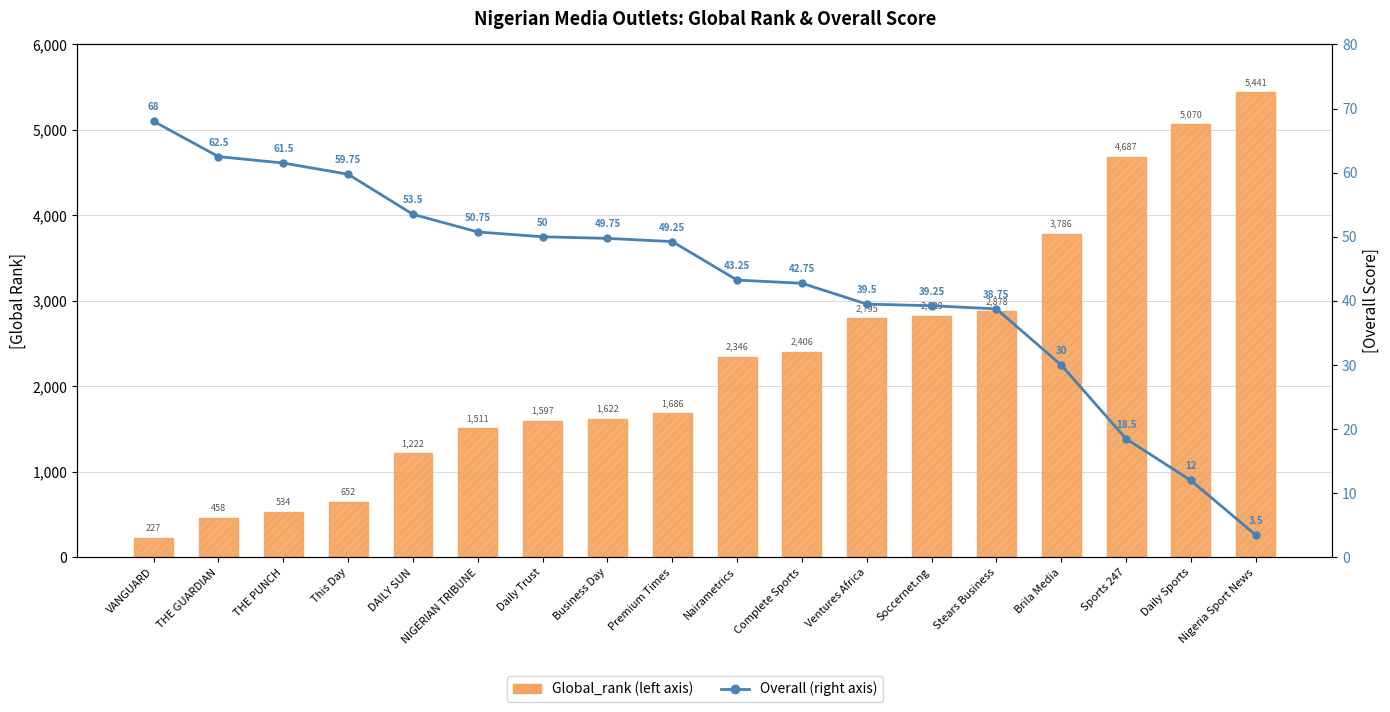

What is the difference between the maximum and minimum values in the Overall (right axis) series?

64.5